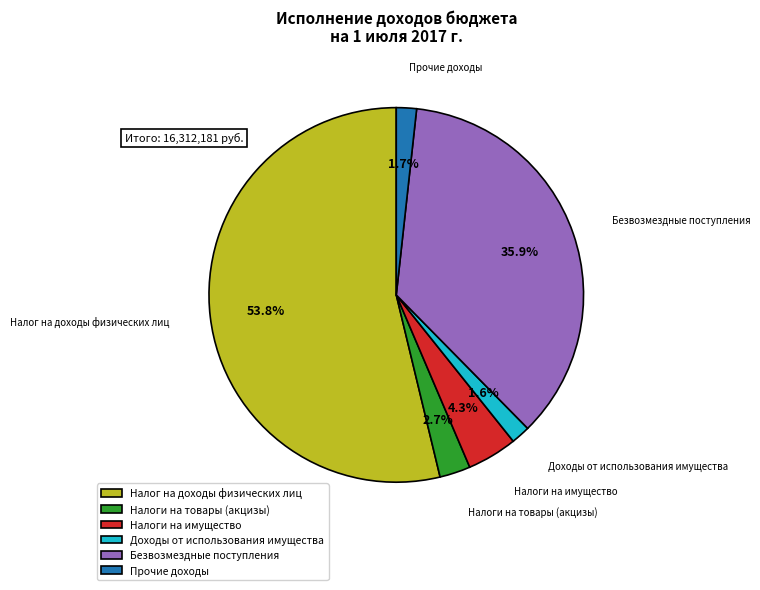

What is the ratio of the value at Безвозмездные поступления to the value at Налоги на имущество?

8.3